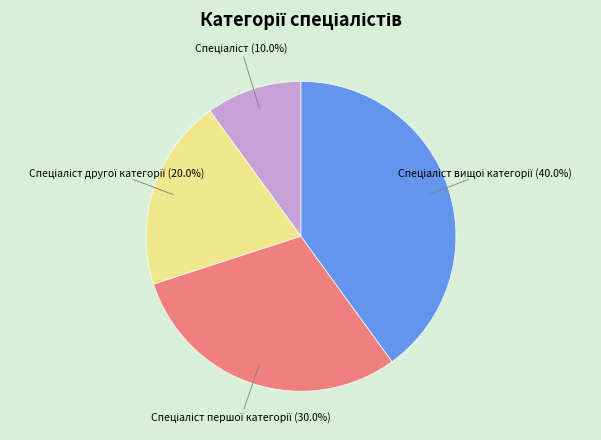

Is there a majority slice in this chart?

No